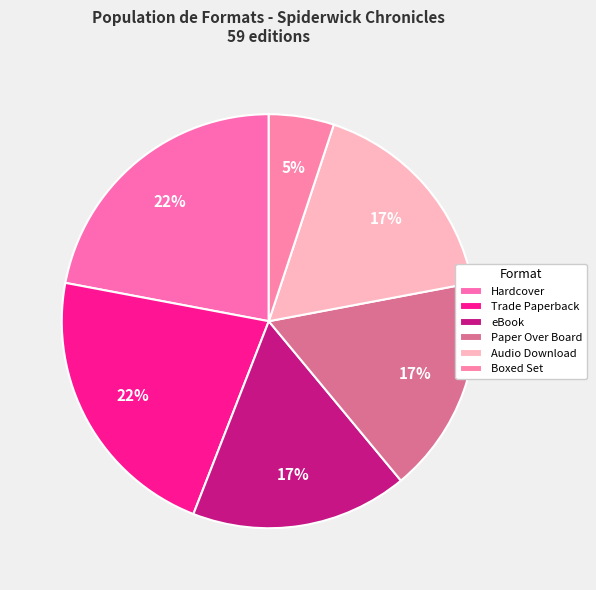

How many segments does this pie chart have?

6